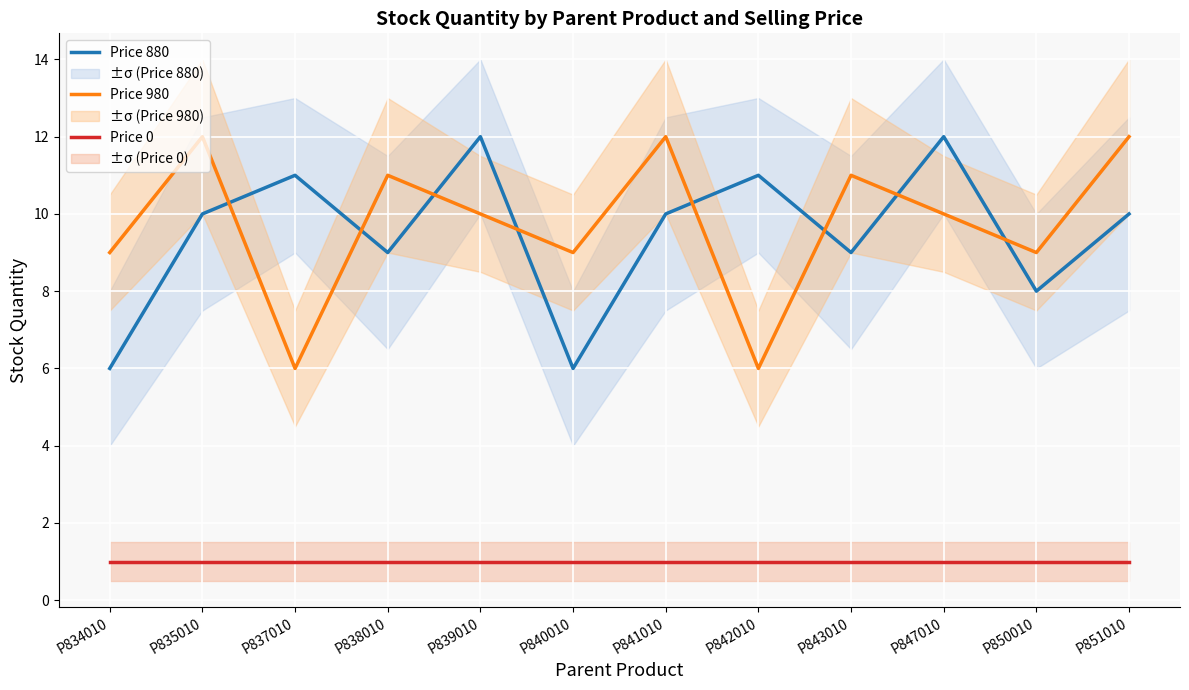

Reading left to right, transcribe all the data shown in this chart.

Price 880: P834010=6	P835010=10	P837010=11	P838010=9	P839010=12	P840010=6	P841010=10	P842010=11	P843010=9	P847010=12	P850010=8	P851010=10
Price 980: P834010=9	P835010=12	P837010=6	P838010=11	P839010=10	P840010=9	P841010=12	P842010=6	P843010=11	P847010=10	P850010=9	P851010=12
Price 0: P834010=1	P835010=1	P837010=1	P838010=1	P839010=1	P840010=1	P841010=1	P842010=1	P843010=1	P847010=1	P850010=1	P851010=1